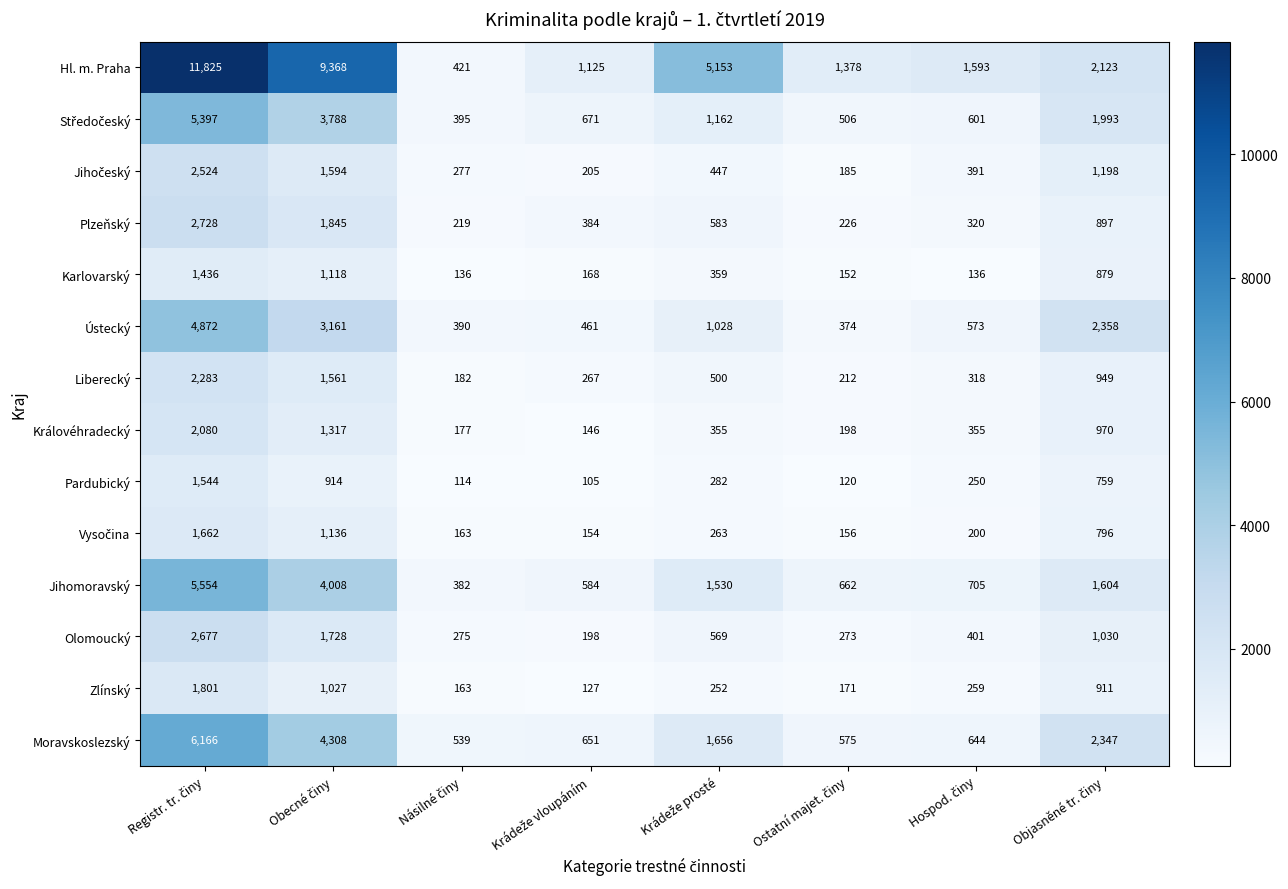

What is the sum of all Moravskoslezský values?

16886